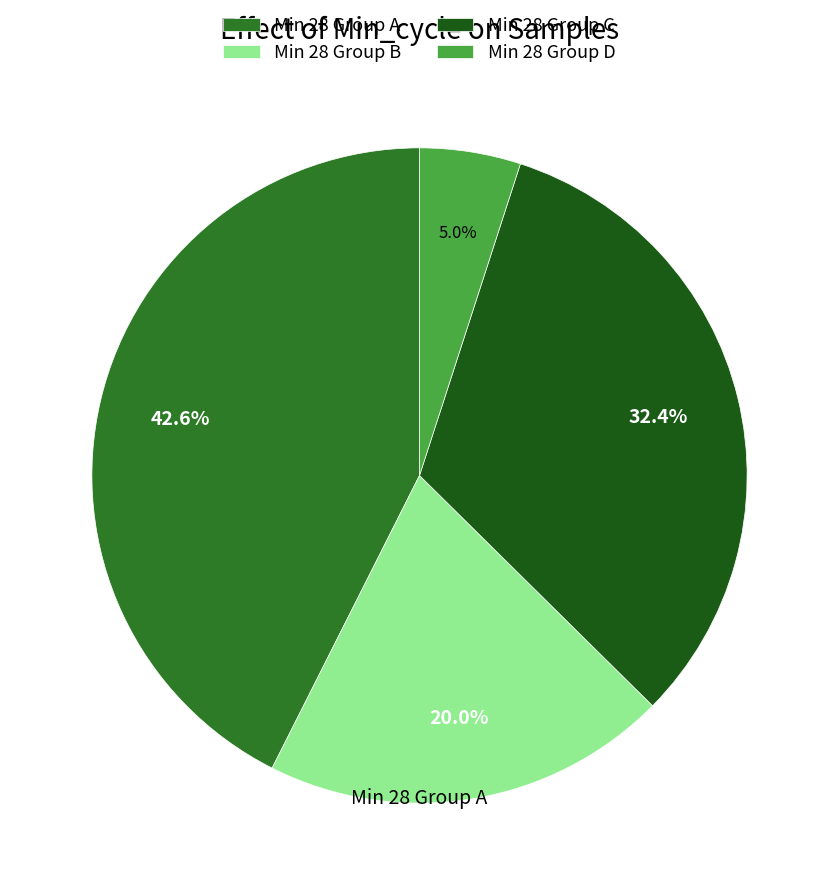

Rank the categories by value from lowest to highest.

Min 28 Group D, Min 28 Group B, Min 28 Group C, Min 28 Group A